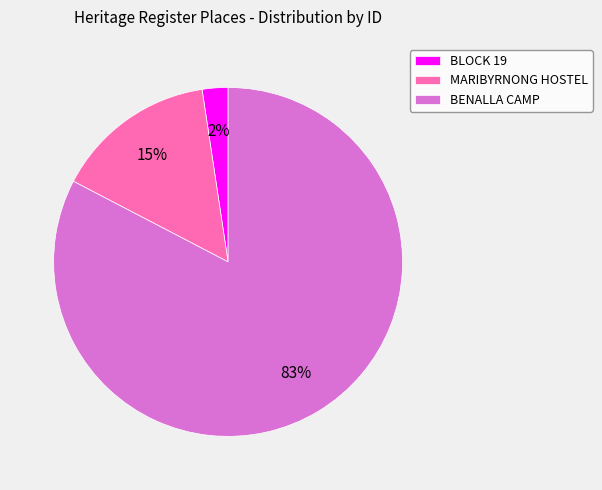

Is the sum of MARIBYRNONG HOSTEL and BENALLA CAMP greater than half?

Yes